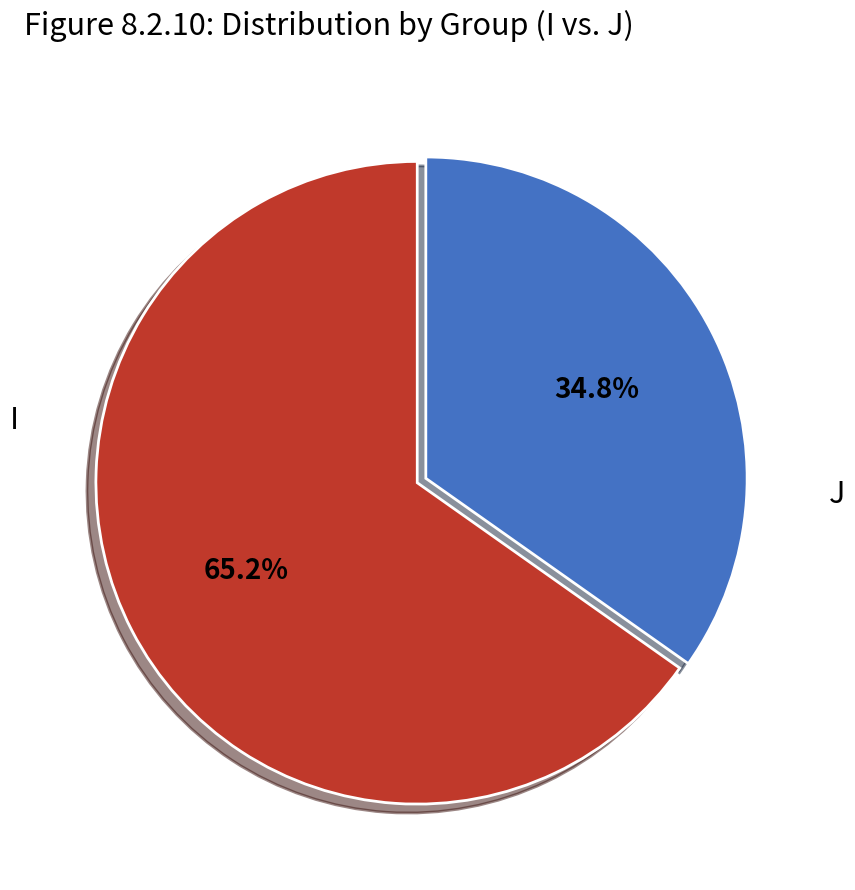

Is there a majority slice in this chart?

Yes